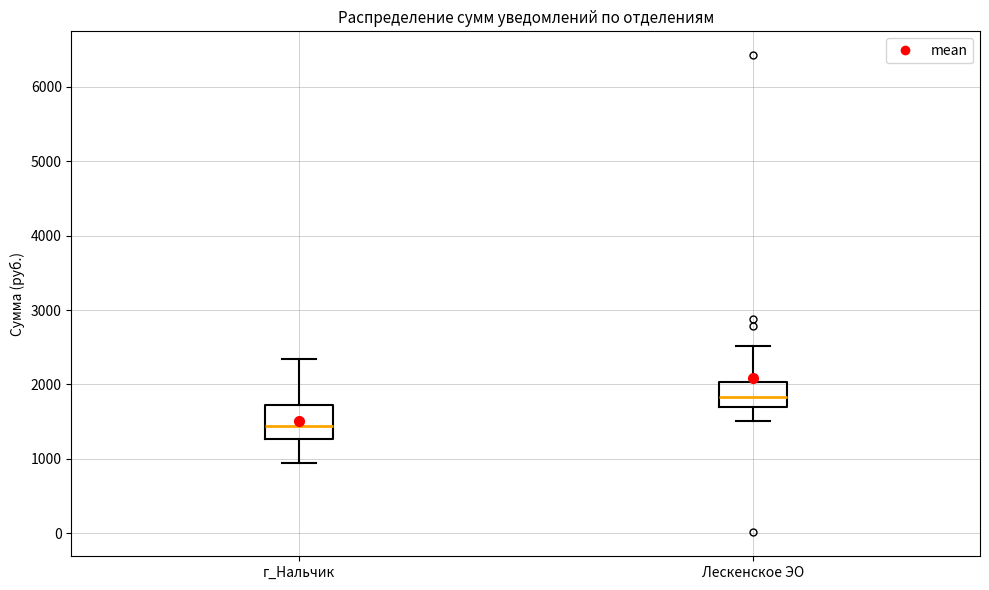

Comparing the boxes themselves (not the whiskers), which one is the tallest?

г_Нальчик